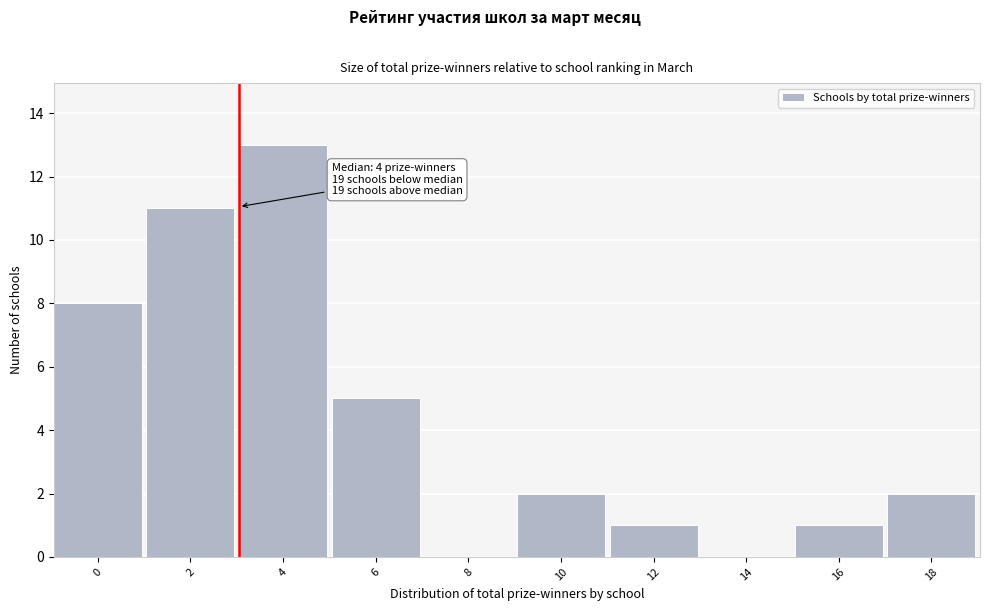

Reading left to right, extract all data points from this chart.

0=8	2=11	4=13	6=5	8=0	10=2	12=1	14=0	16=1	18=2